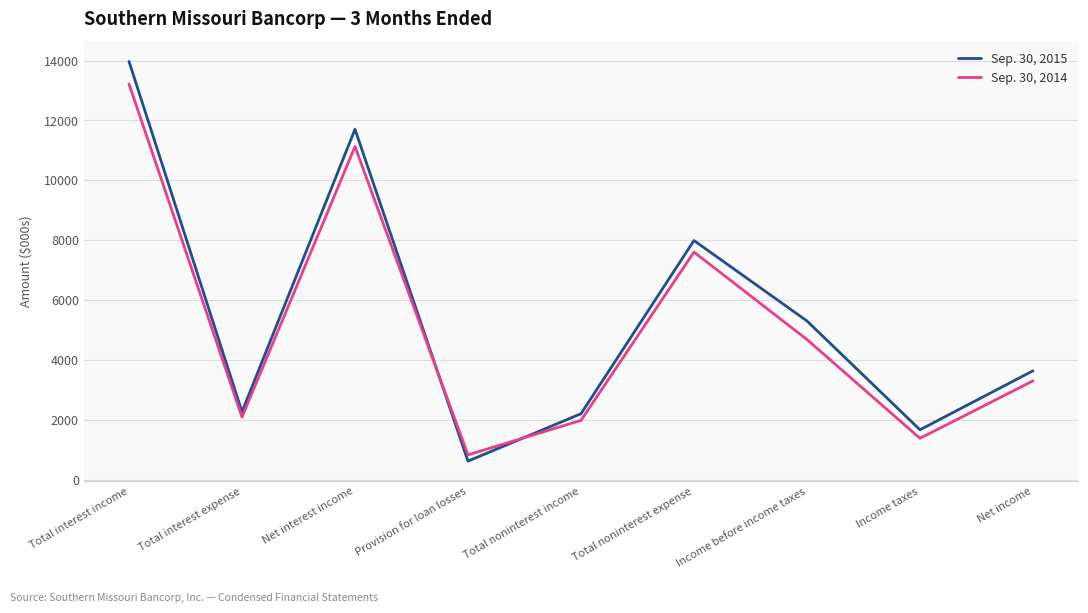

How many times do Sep. 30, 2015 and Sep. 30, 2014 cross each other?

2